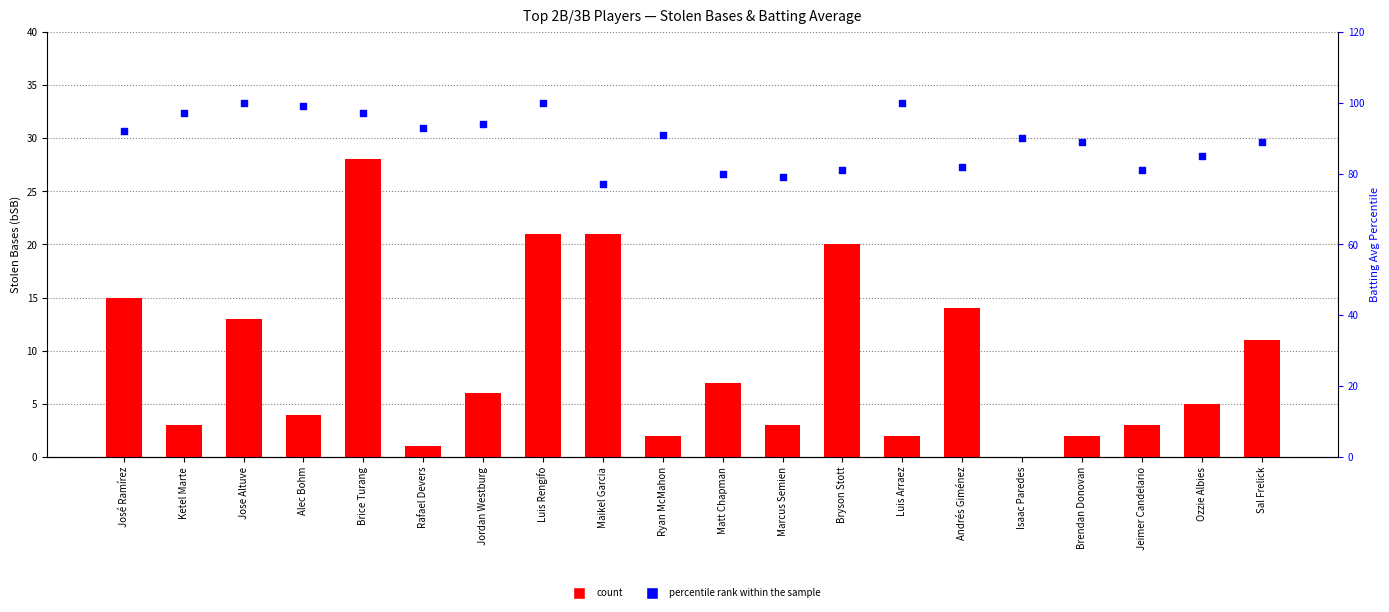

Which series has the widest spread of Y values?

count